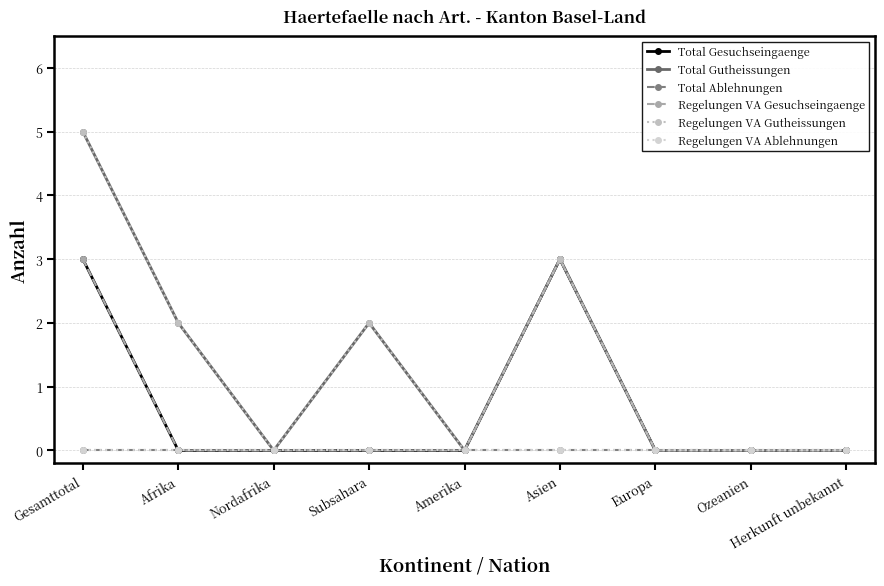

Does the chart have visible grid lines?

Yes